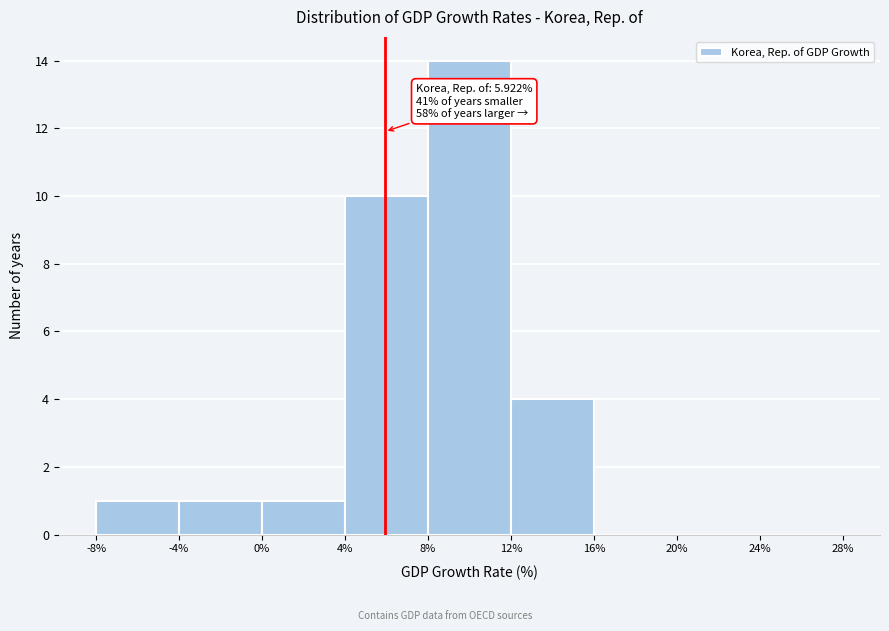

Which range on the x-axis has the tallest bar?

8% to 12%